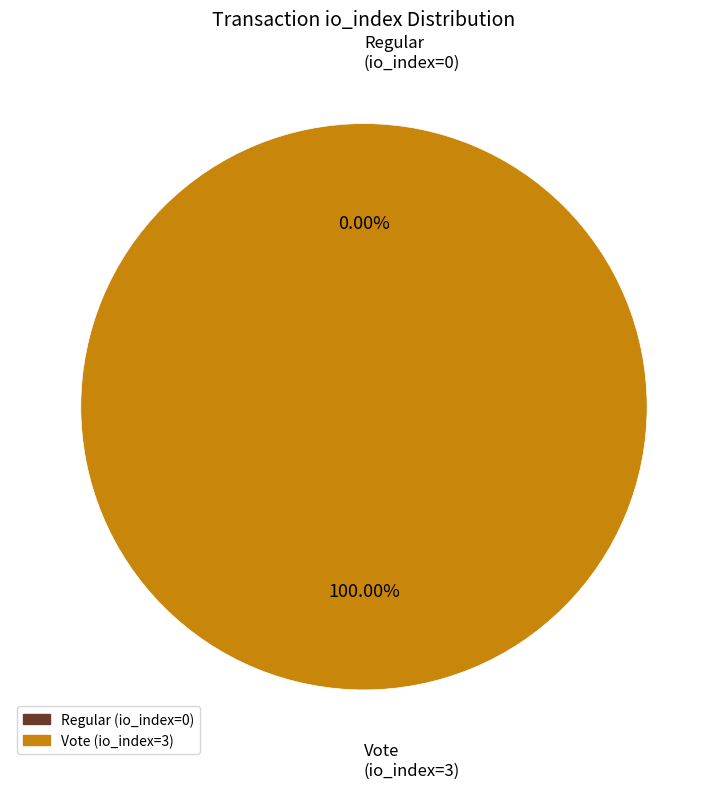

Which category has the smallest portion of the pie?

Regular (io_index=0)